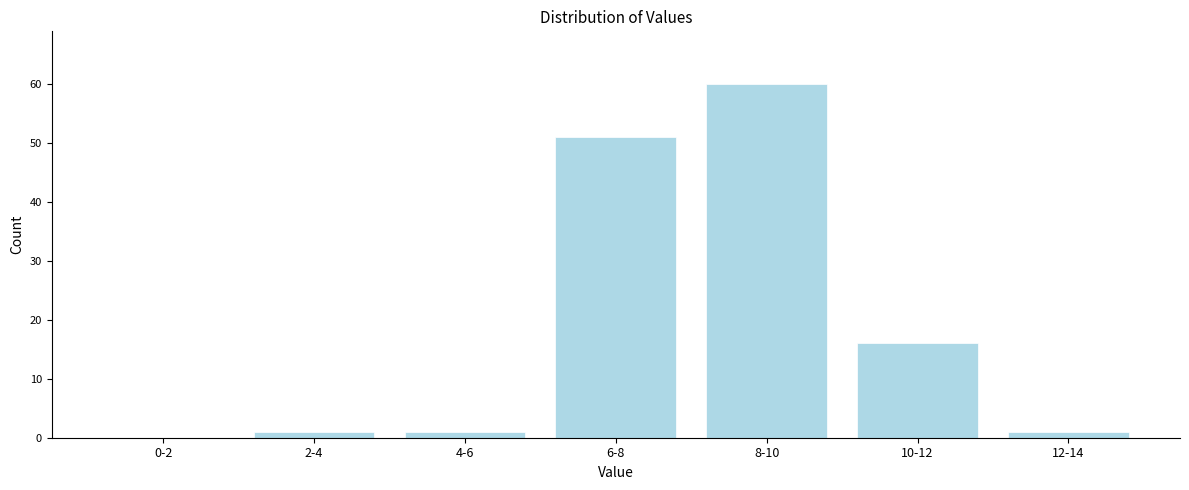

Reading left to right, extract all data points from this chart.

0-2=0	2-4=1	4-6=1	6-8=51	8-10=60	10-12=16	12-14=1